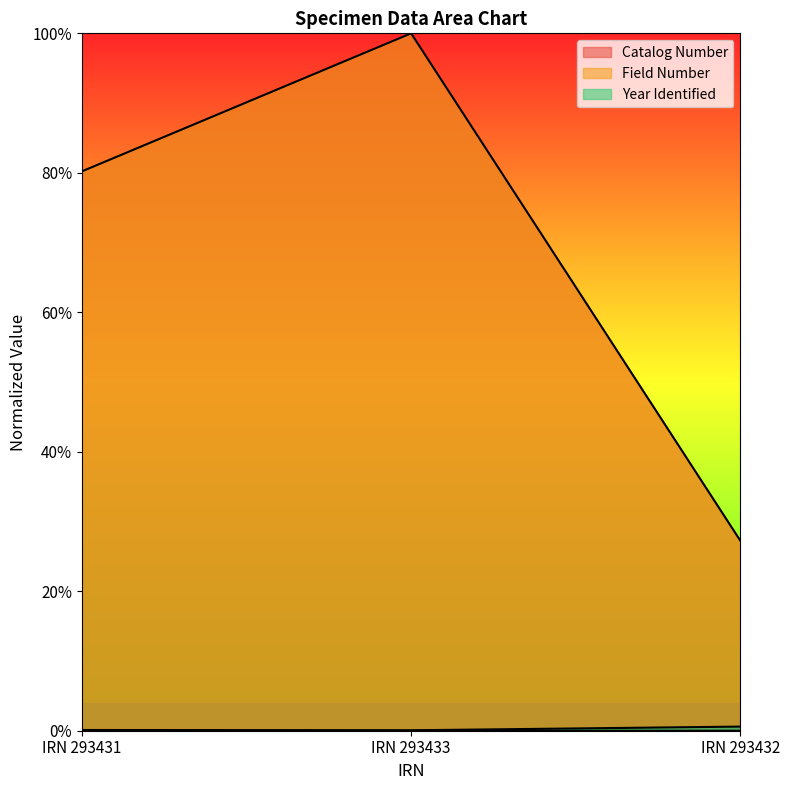

How many lines are shown in the chart?

3